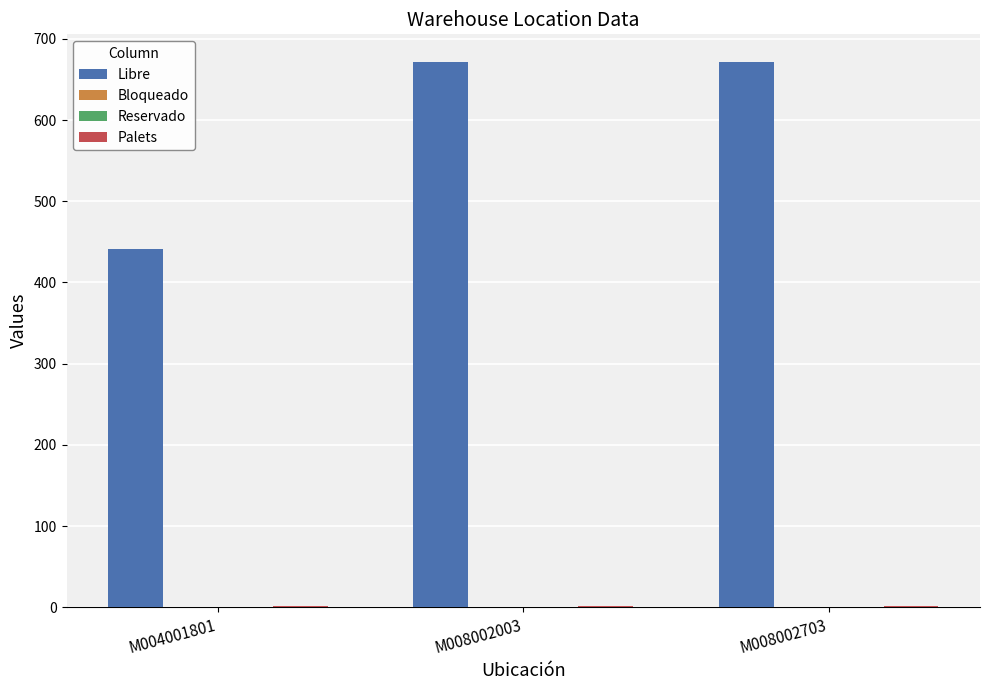

List the labels in order of Bloqueado value, largest first.

M004001801, M008002003, M008002703